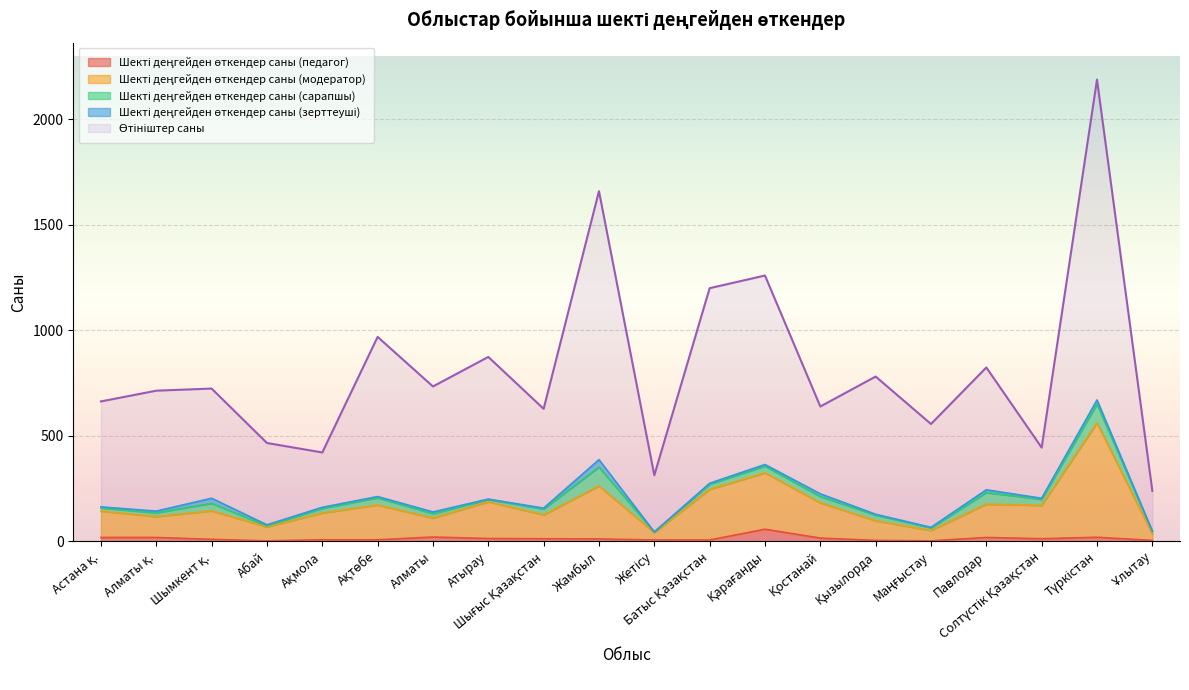

What is the label of the 2nd point from the left?

Алматы қ.